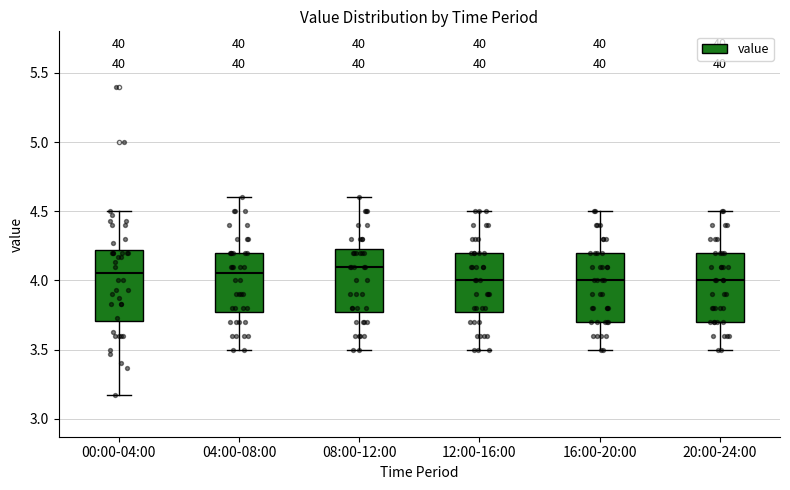

Reading left to right, read every box against the y-axis: the position of its median line, the range the box covers, and the ends of its whiskers. The values are not printed on the chart, so give them approximately, as read against the axis.

00:00-04:00: median 4.05, box 3.70 to 4.20, whiskers 3.15 to 4.50
04:00-08:00: median 4.05, box 3.80 to 4.20, whiskers 3.50 to 4.60
08:00-12:00: median 4.10, box 3.80 to 4.25, whiskers 3.50 to 4.60
12:00-16:00: median 4.00, box 3.80 to 4.20, whiskers 3.50 to 4.50
16:00-20:00: median 4.00, box 3.70 to 4.20, whiskers 3.50 to 4.50
20:00-24:00: median 4.00, box 3.70 to 4.20, whiskers 3.50 to 4.50